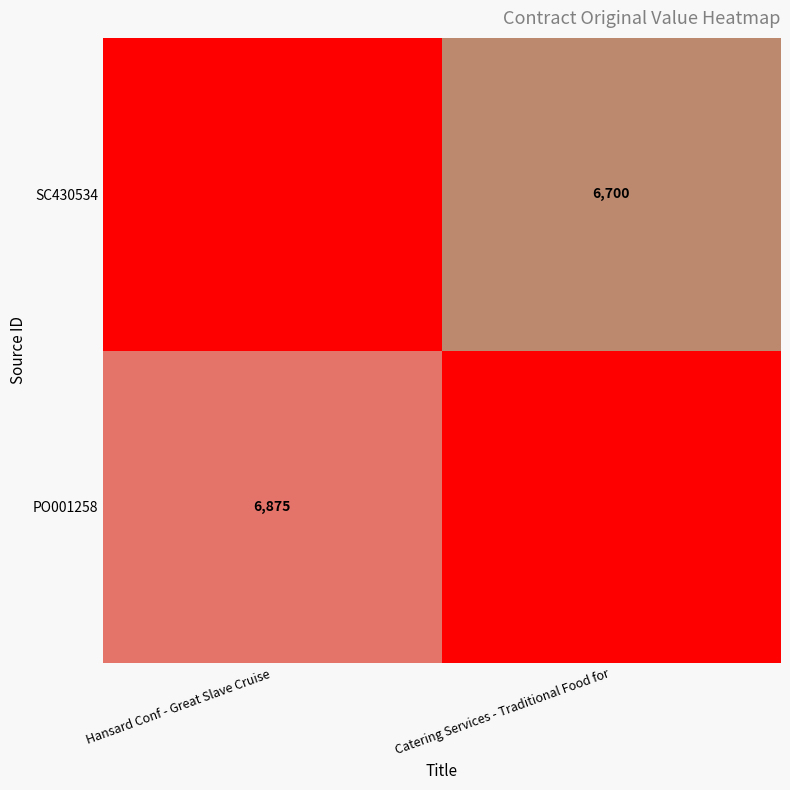

The PO001258 series shows 6875 at Hansard Conf - Great Slave Cruise. True or false?

True